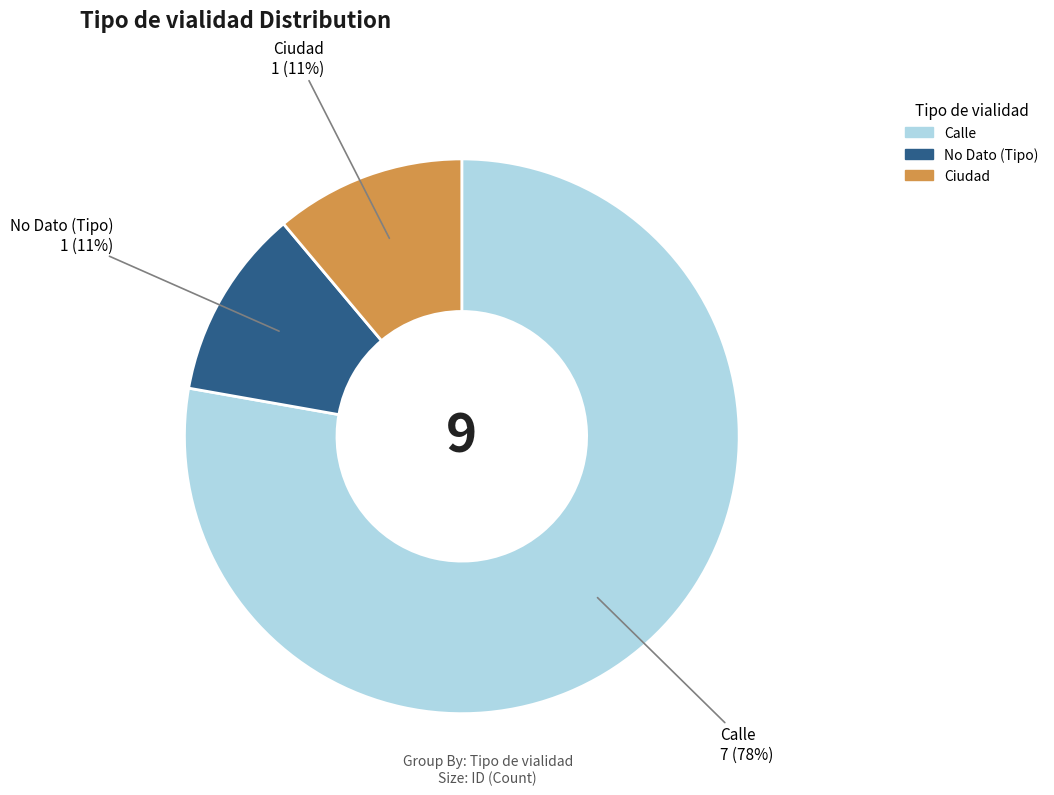

The No Dato (Tipo) slice represents 19% of the pie. True or false?

False